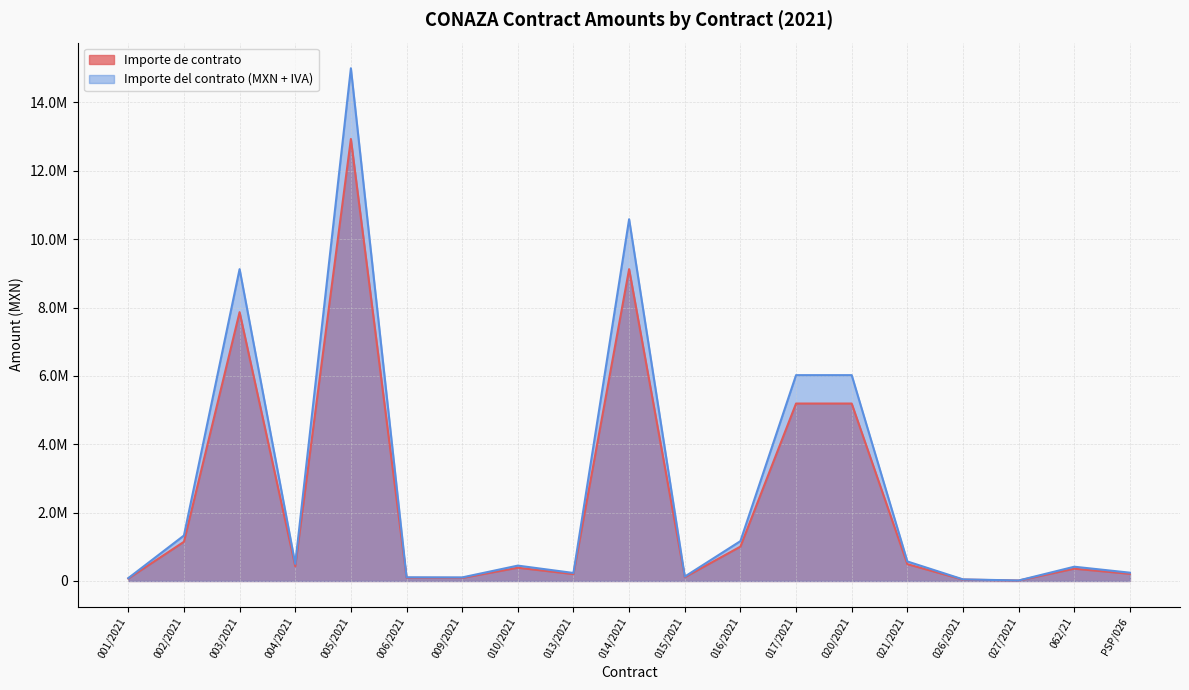

What is the difference between the highest and lowest values at 020/2021?

830567.7